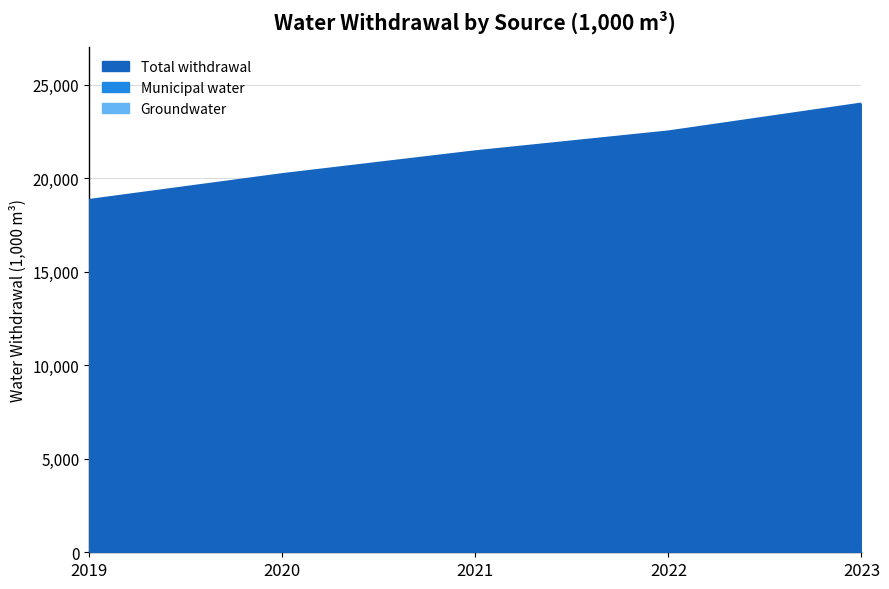

True or false: Groundwater and Municipal water cross at least once.

False